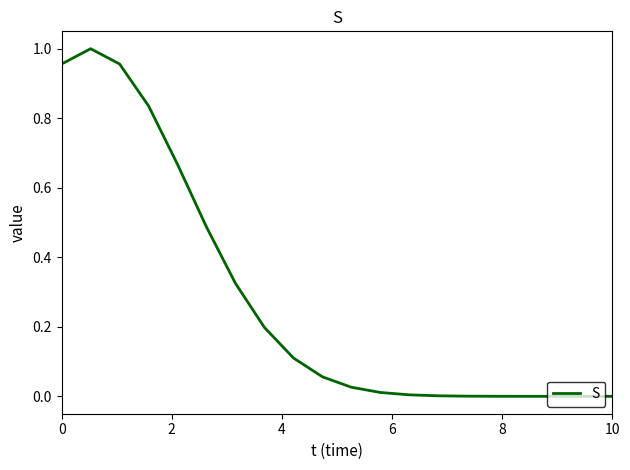

Does the chart display data point markers on the line(s)?

No